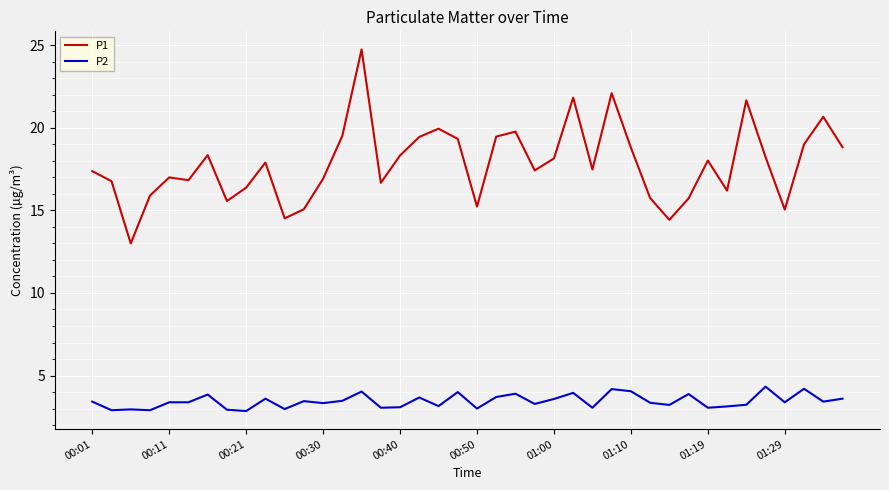

Which series has the largest total across all categories?

P1